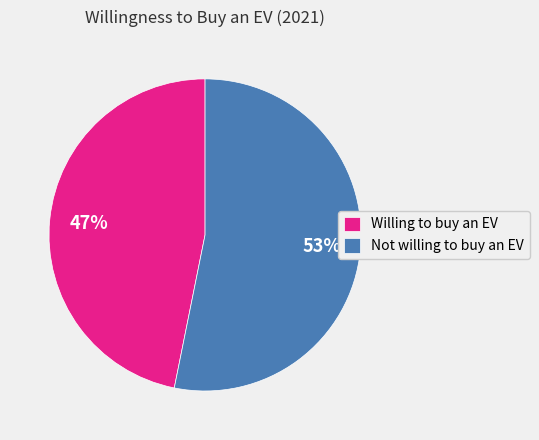

Count the number of slices in the pie.

2